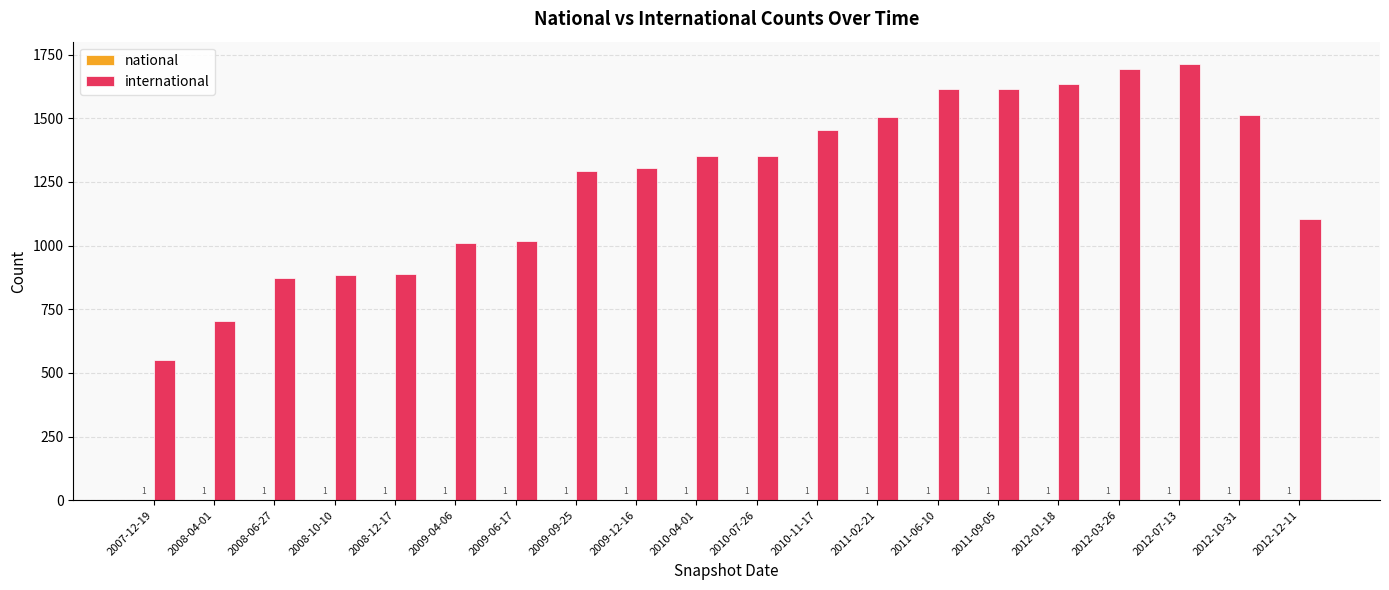

Are the bars grouped side by side (vs. stacked)?

Yes